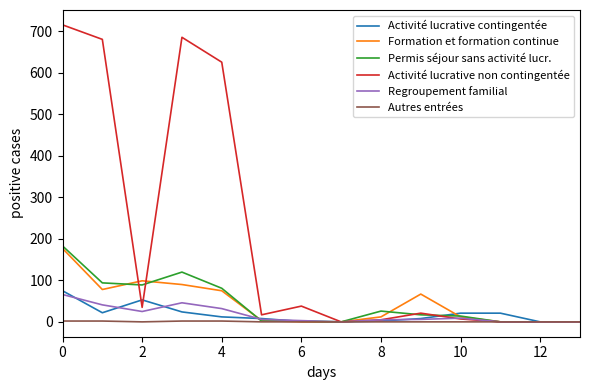

Does the chart display data point markers on the line(s)?

No